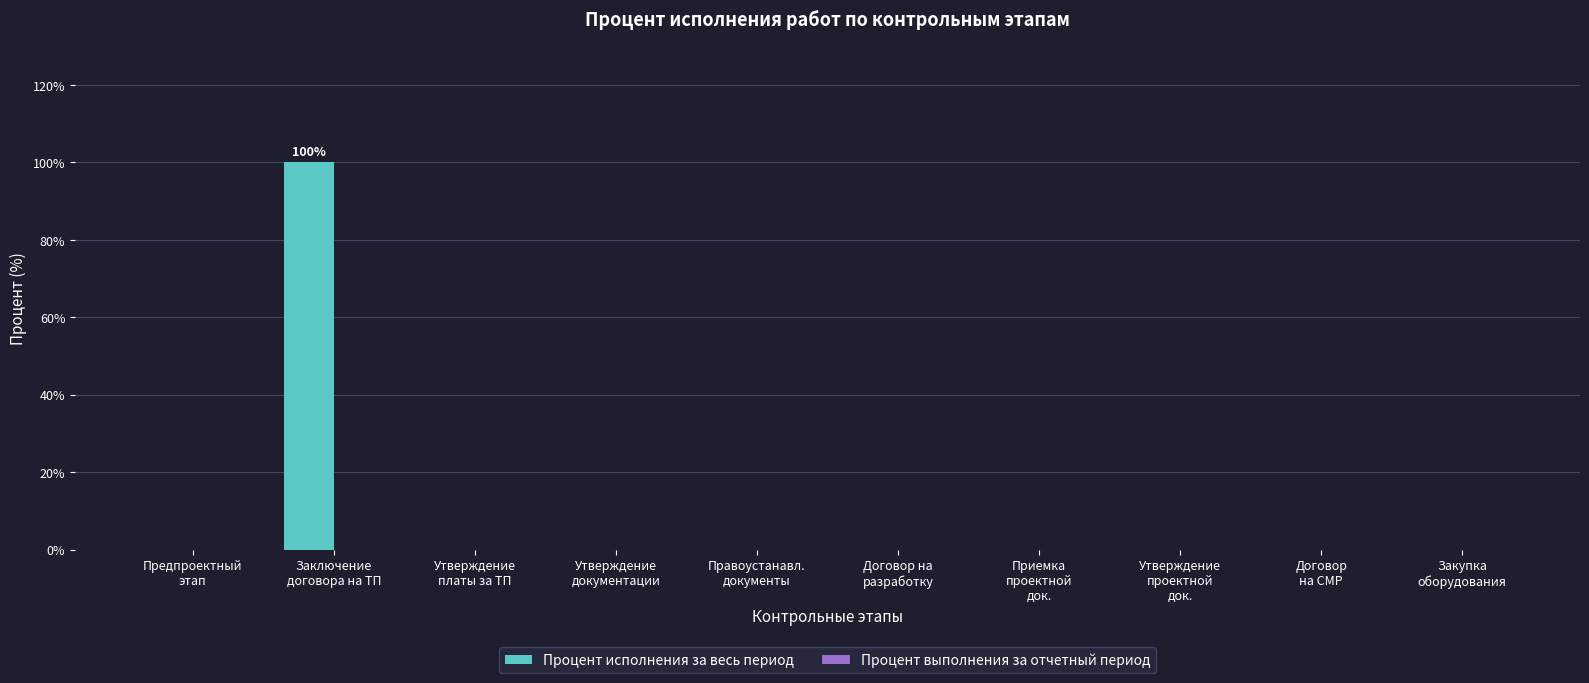

What is the greatest value displayed?

100